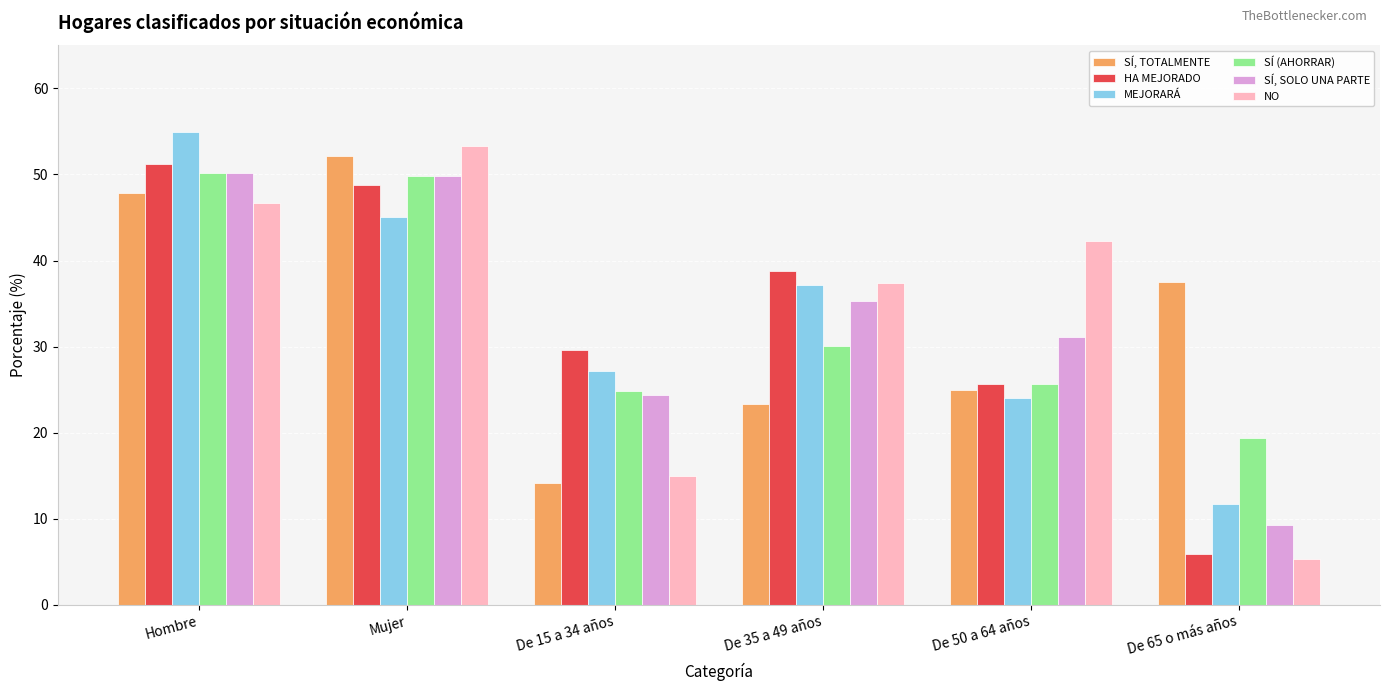

What is the label of the 5th bar from the left?

De 50 a 64 años